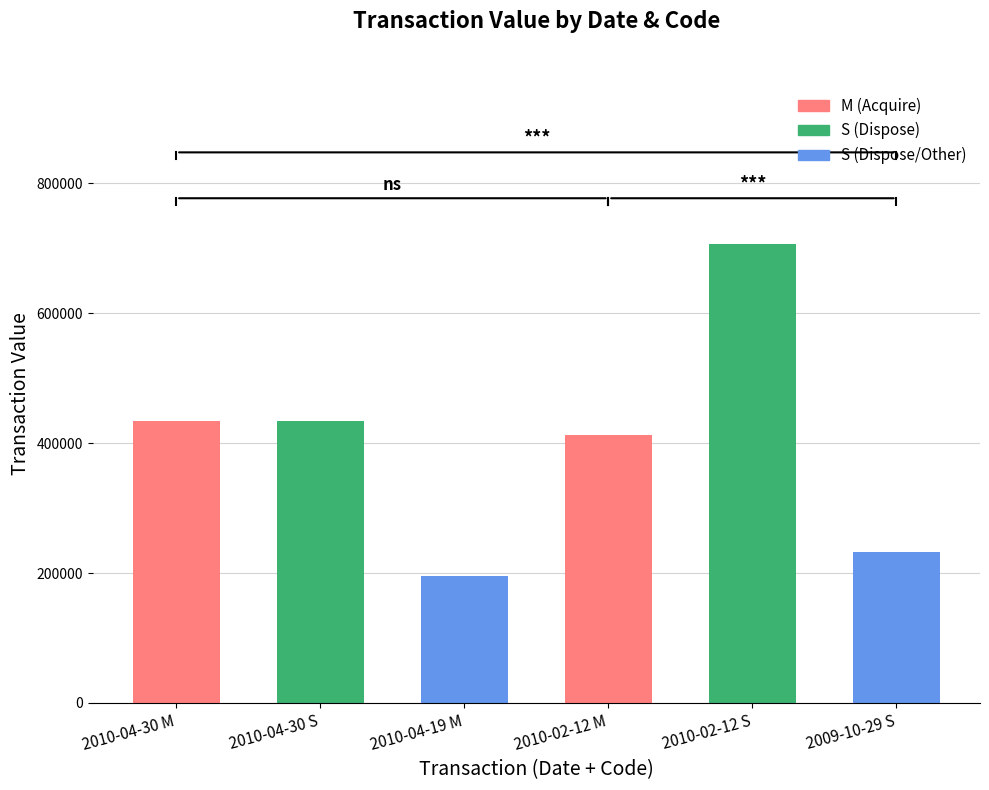

The value at 2010-02-12 M is 412003. True or false?

True